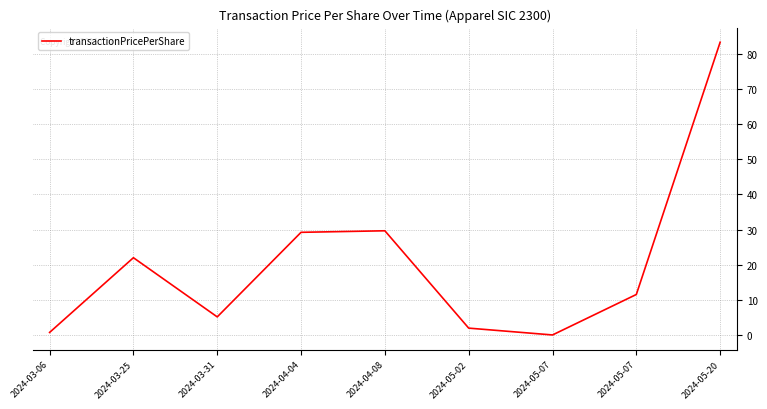

Does the chart display data point markers on the line(s)?

No